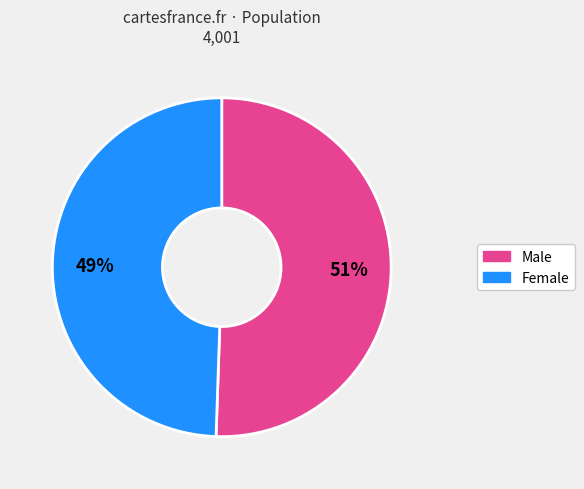

Does Male represent more than half of the total?

Yes